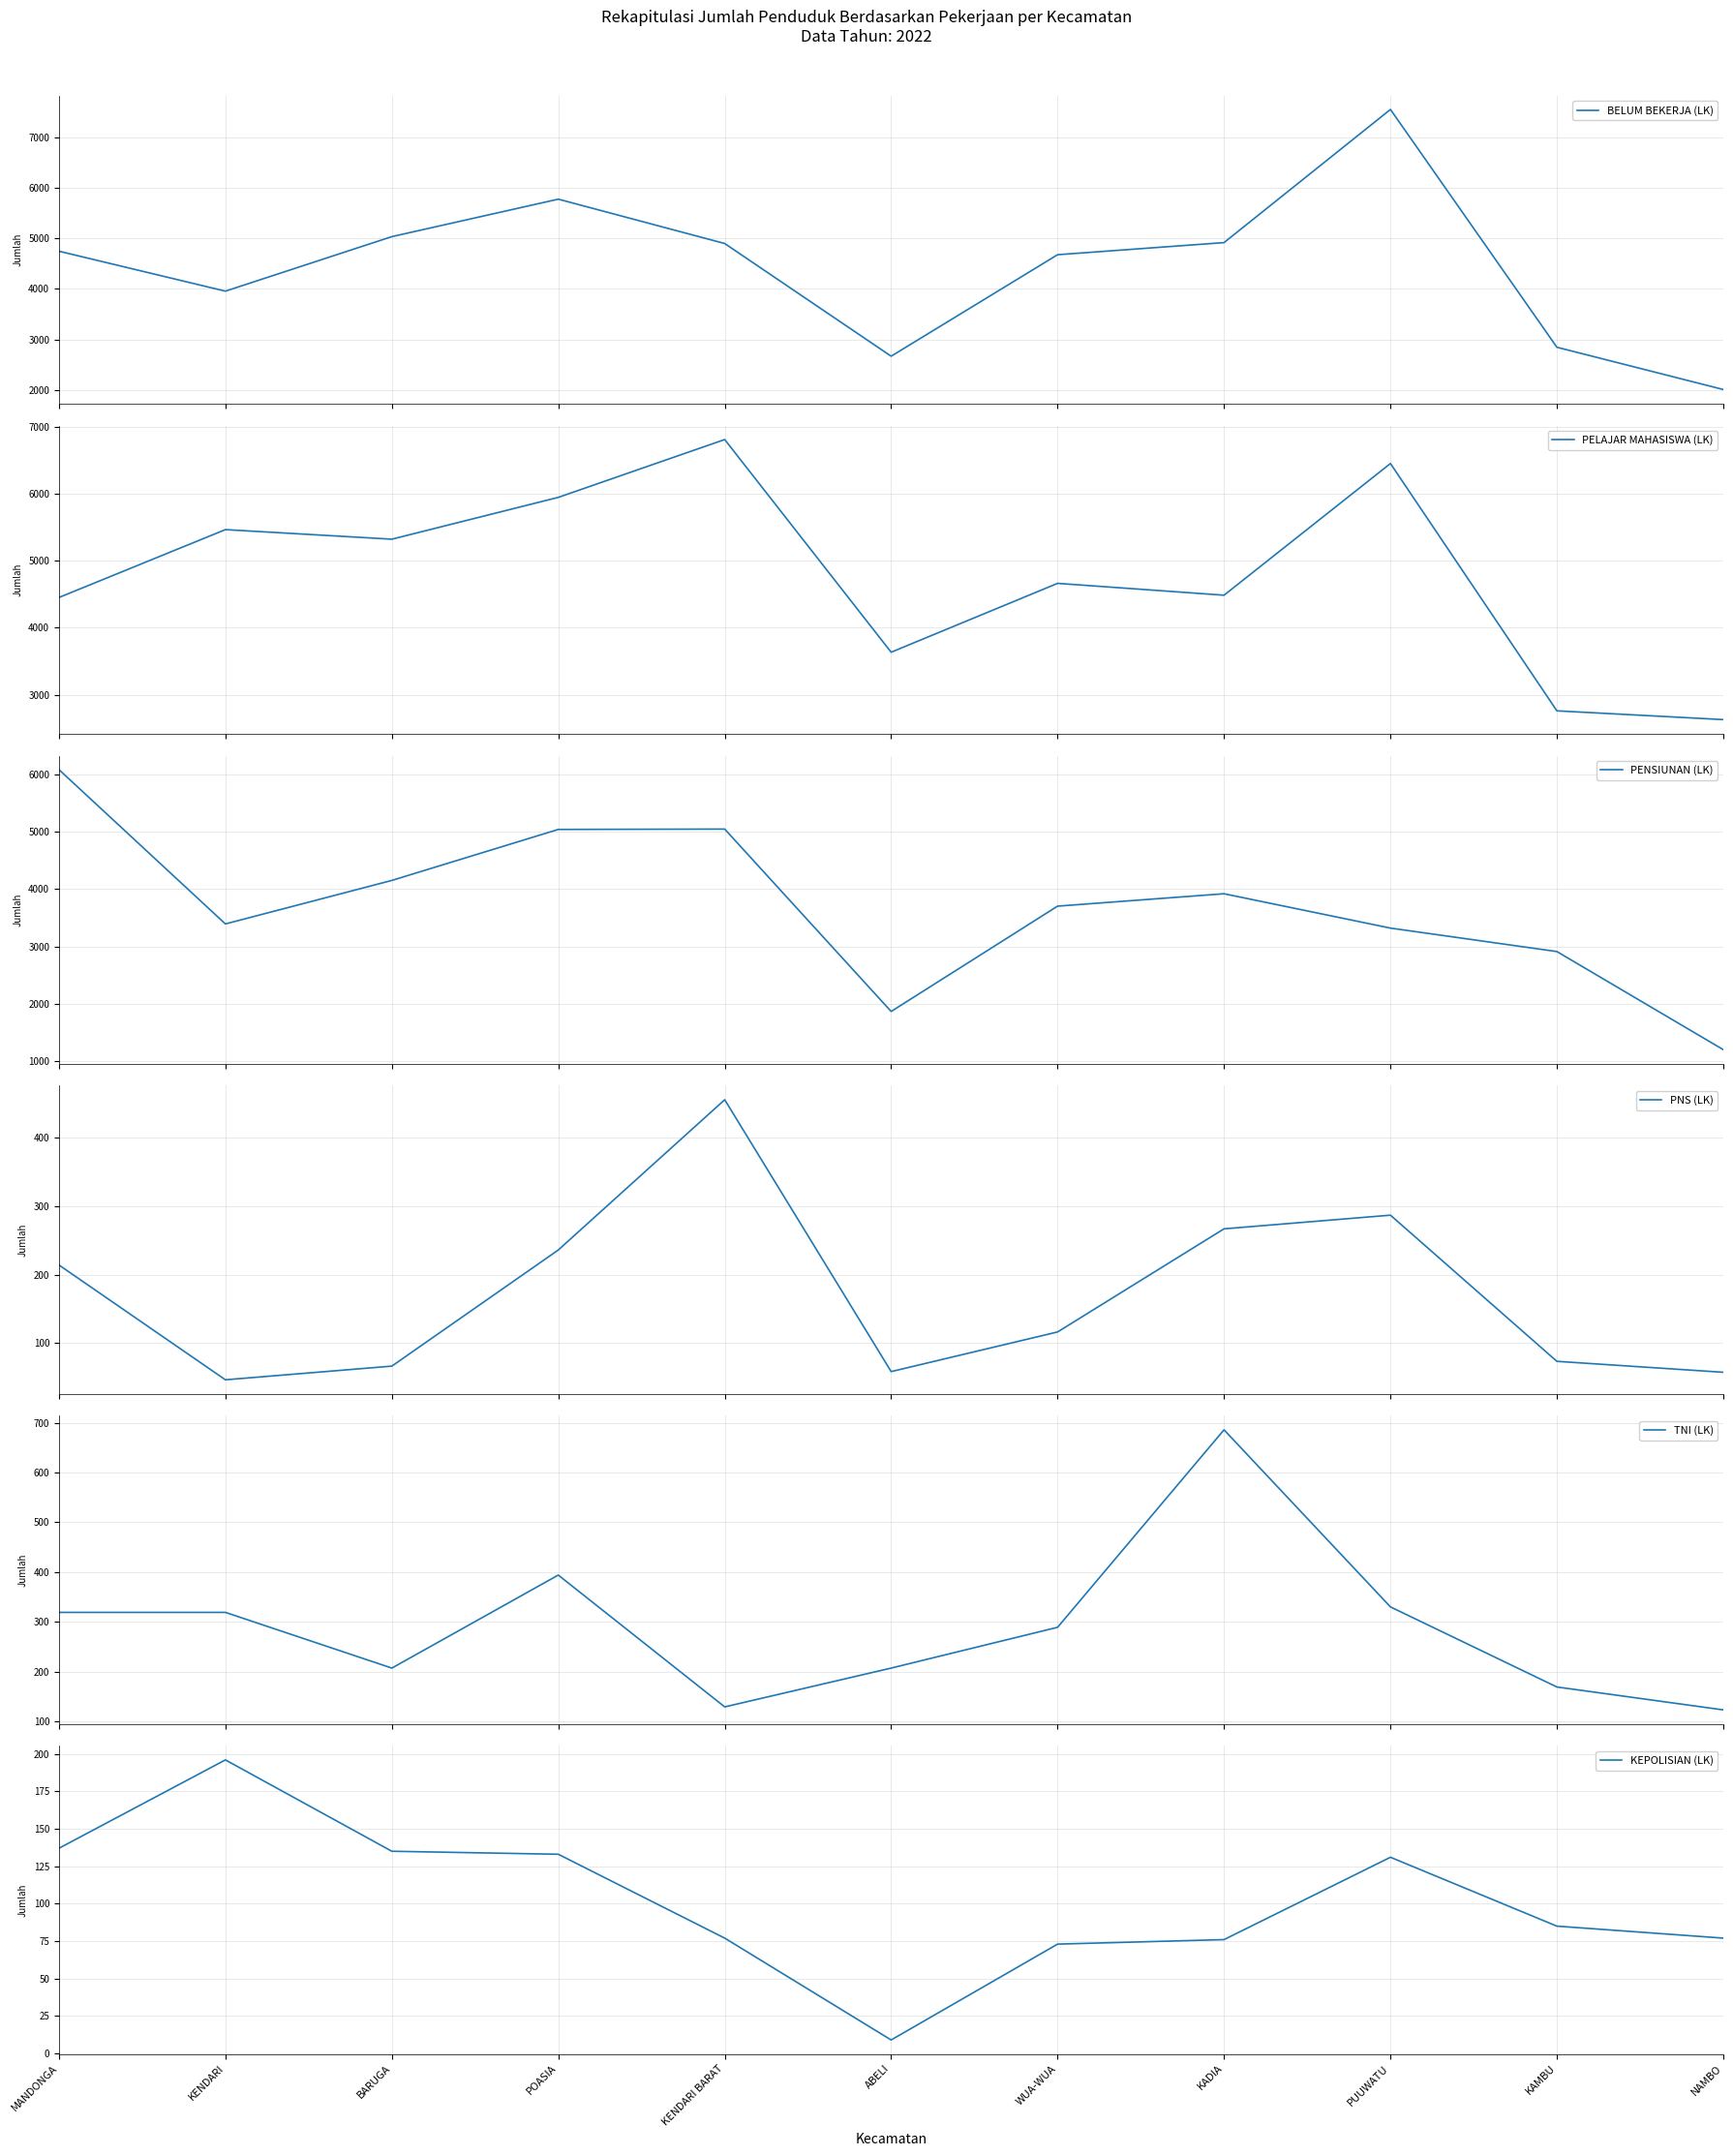

How many values in the PELAJAR MAHASISWA (LK) series are below 4663?

5